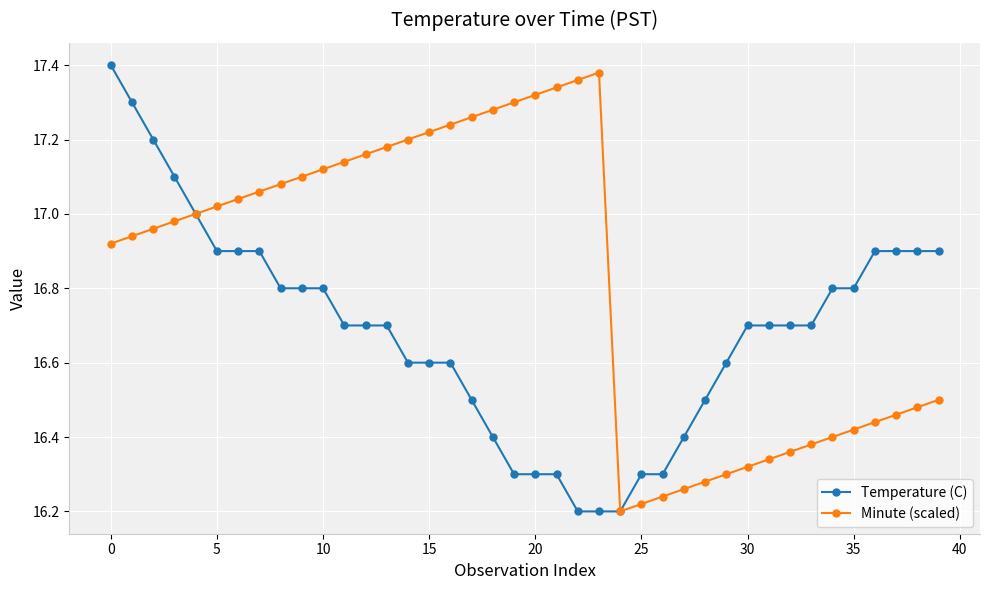

Rank the series by their average value, from lowest to highest.

Temperature (C), Minute (scaled)